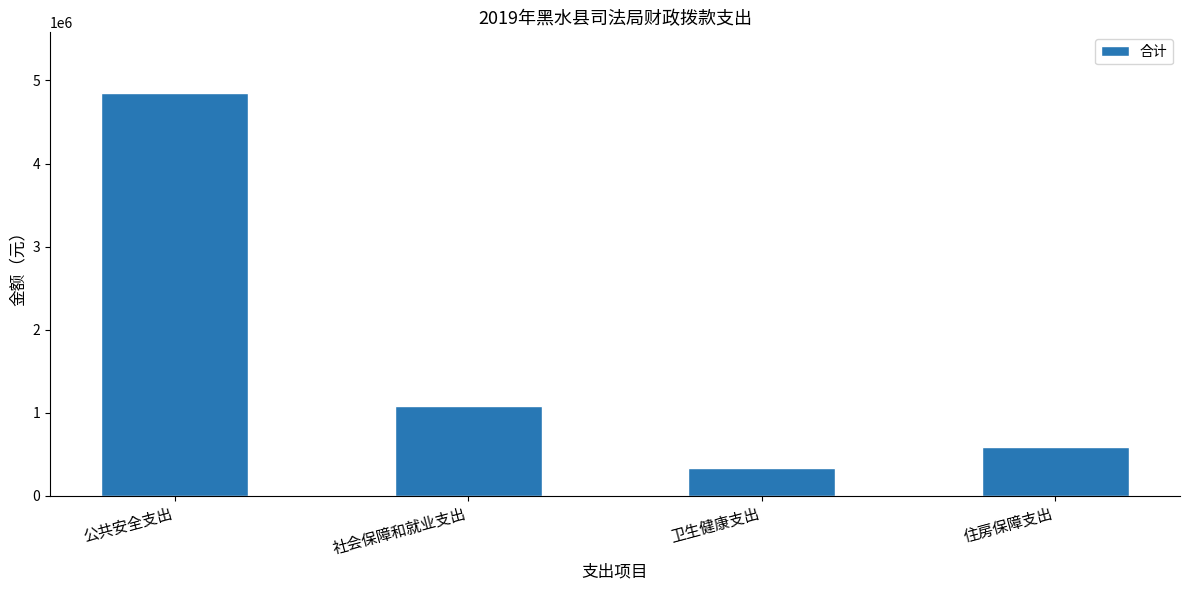

What is the smallest value displayed?

335327